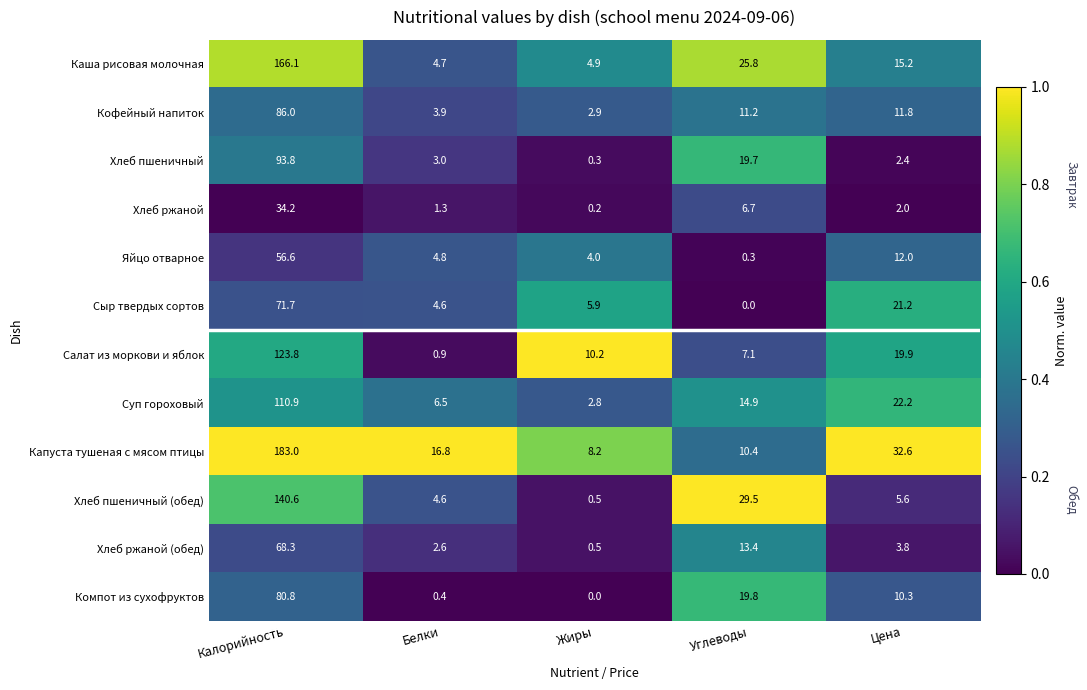

What is the difference between the second highest and second lowest values in the Хлеб ржаной (обед) series?

10.8